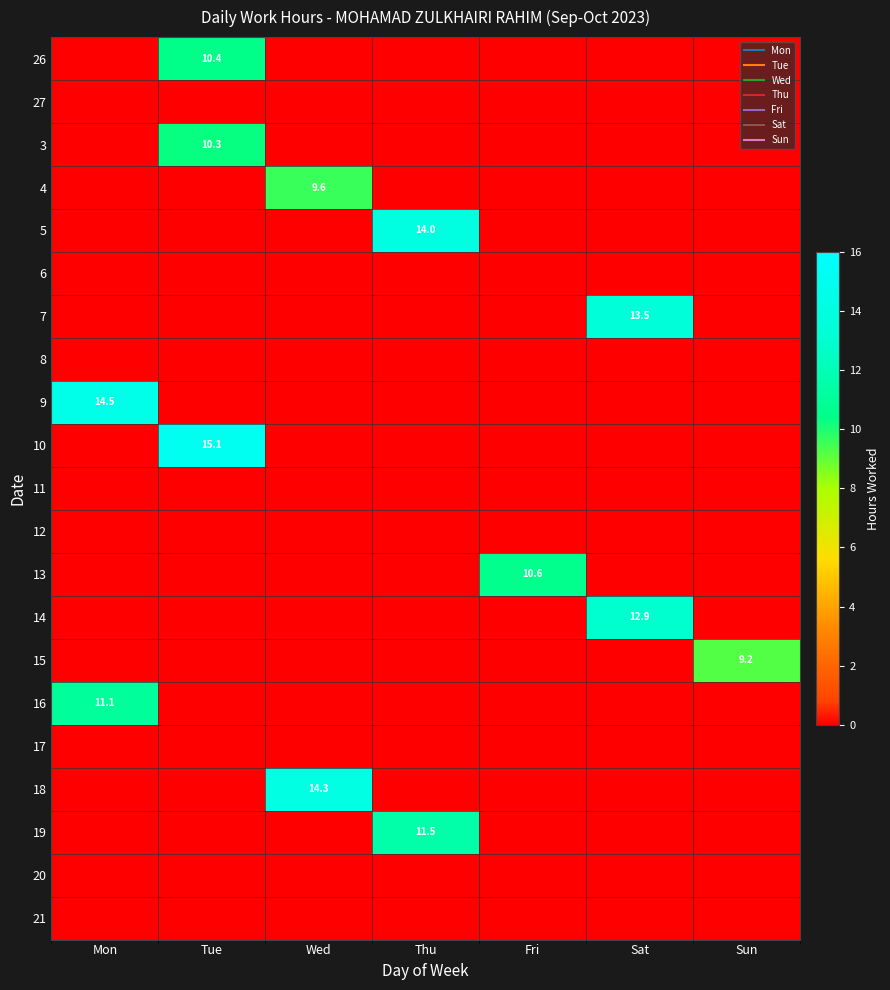

The 16 series shows 0.0 at Thu. True or false?

True